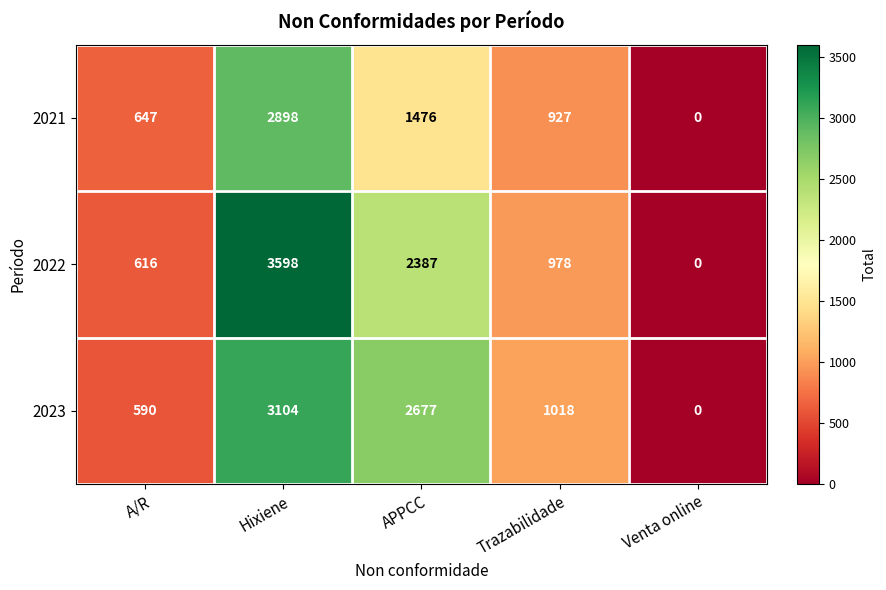

Reading left to right, extract all data points from this chart.

2021: 647	2898	1476	927	0
2022: 616	3598	2387	978	0
2023: 590	3104	2677	1018	0